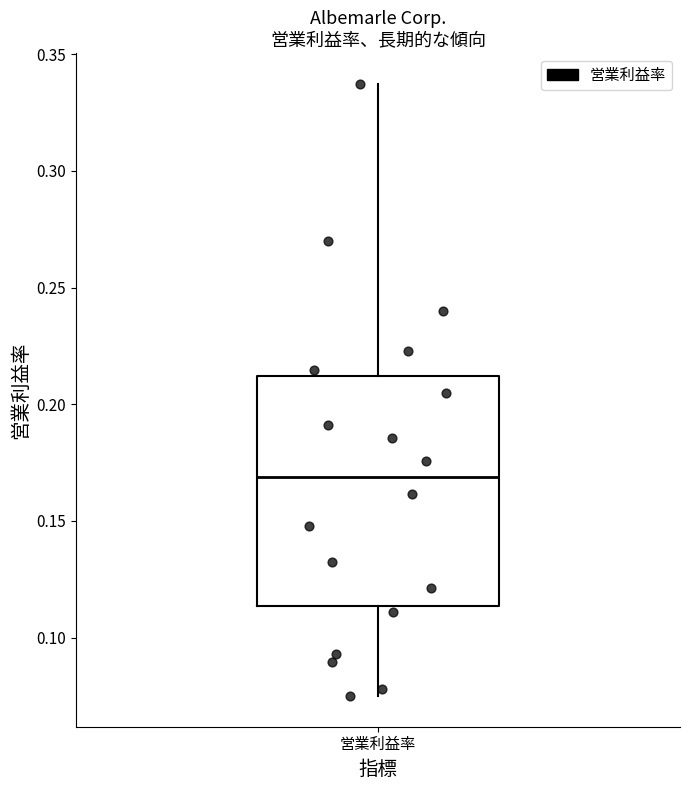

Transcribe this box plot: give where the median line is, the range the box spans, and where the two whiskers end, as read against the y-axis. The values are not printed on the chart, so give them approximately, as read against the axis.

median 0.170, box 0.115 to 0.210, whiskers 0.075 to 0.335